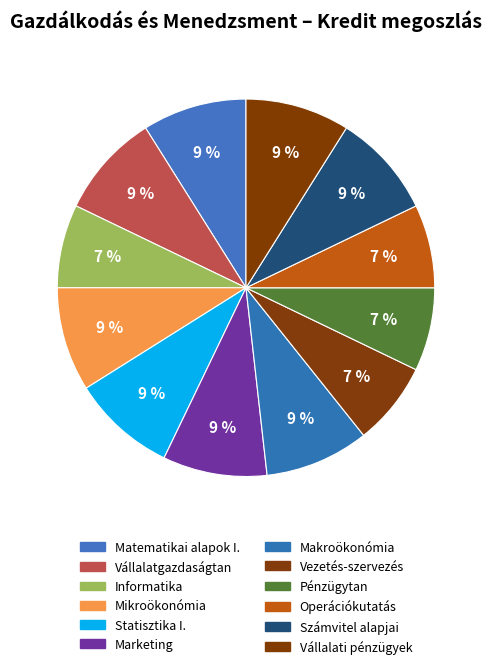

How many slices are in this pie chart?

12